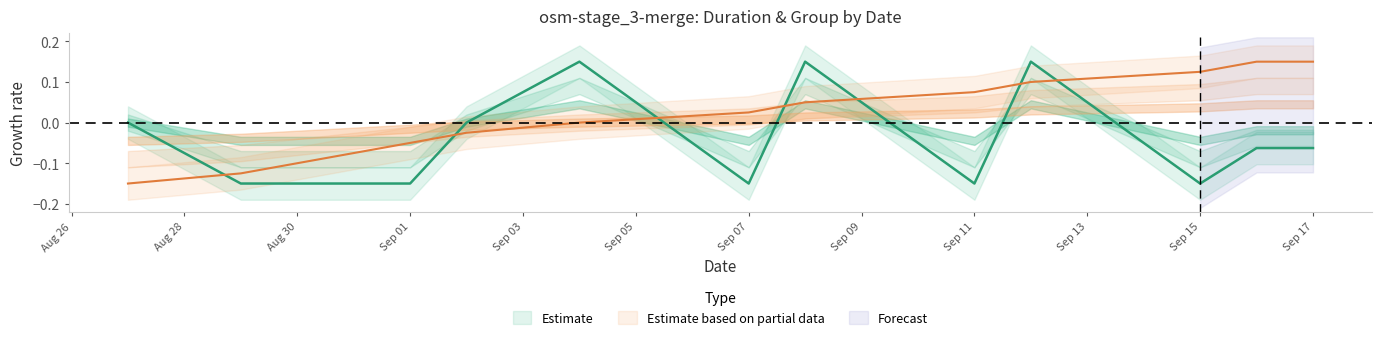

Which category has the lowest value in the grp_test_result series?

2025-08-27